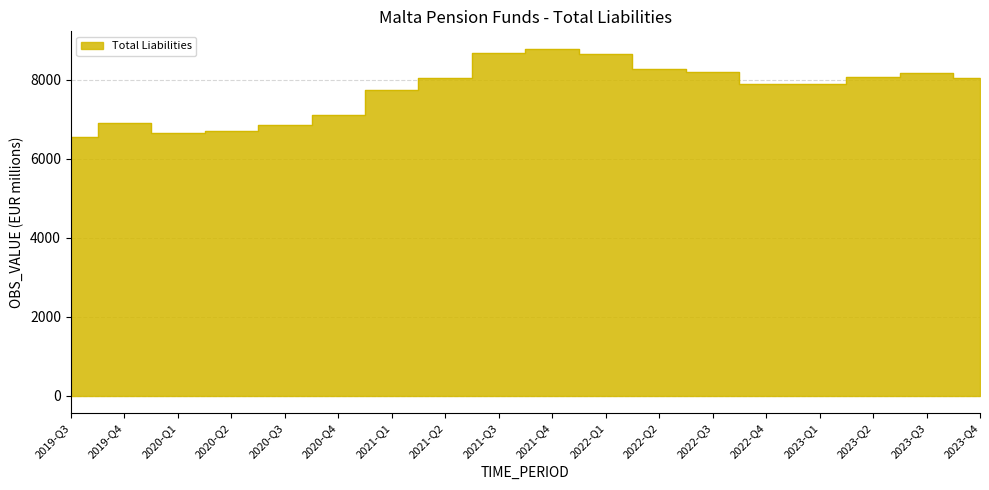

What is the change in value from 2019-Q3 to 2023-Q4?

+1480.9